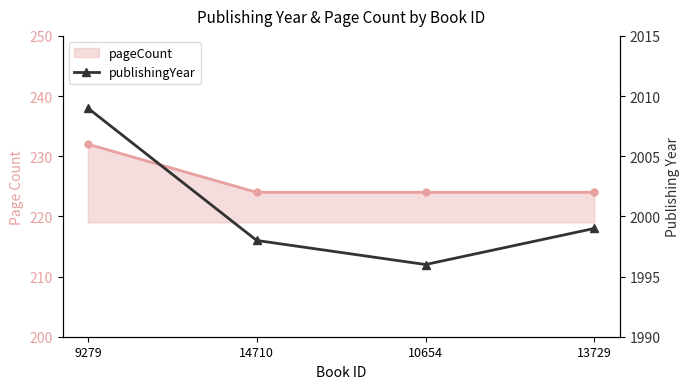

How many points are lower than both their immediate neighbors (excluding endpoints)?

1